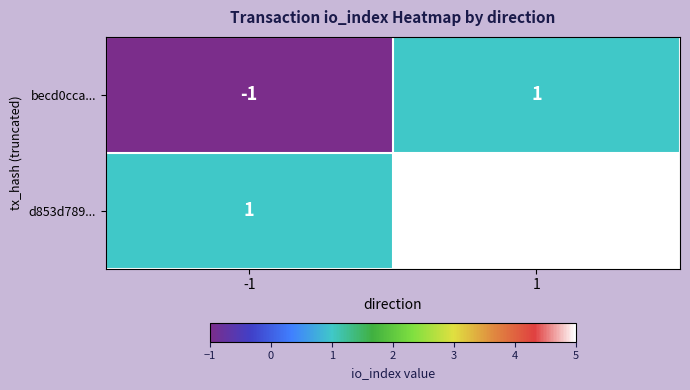

What is the approximate value of d853d789... at 1?

5